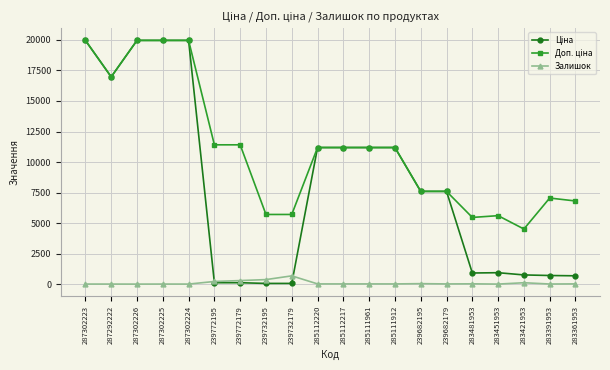

What is the greatest value displayed?

19964.2